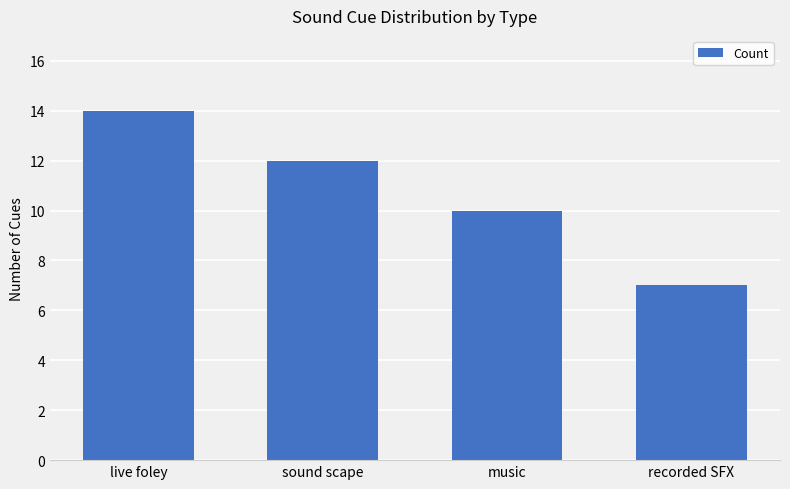

What is the average value?

11